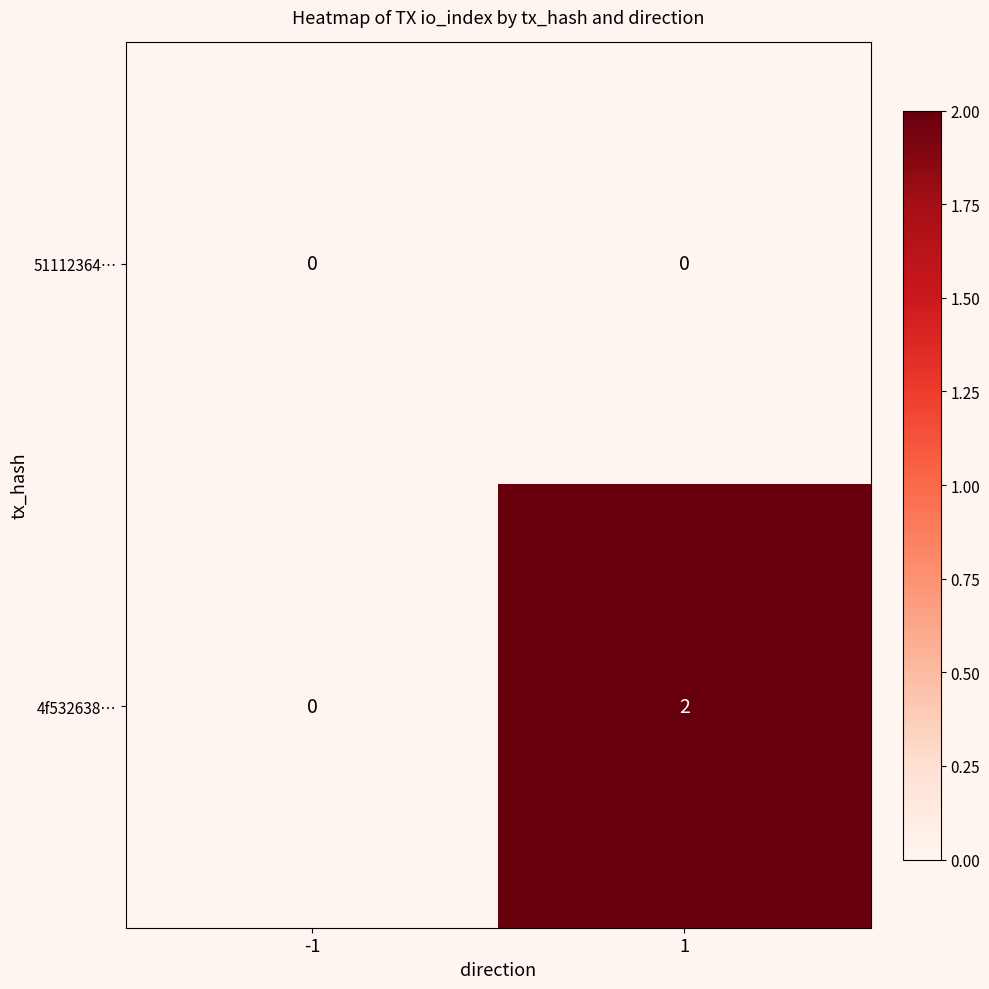

True or false: 4f532638… has a value of -1 at -1.

False